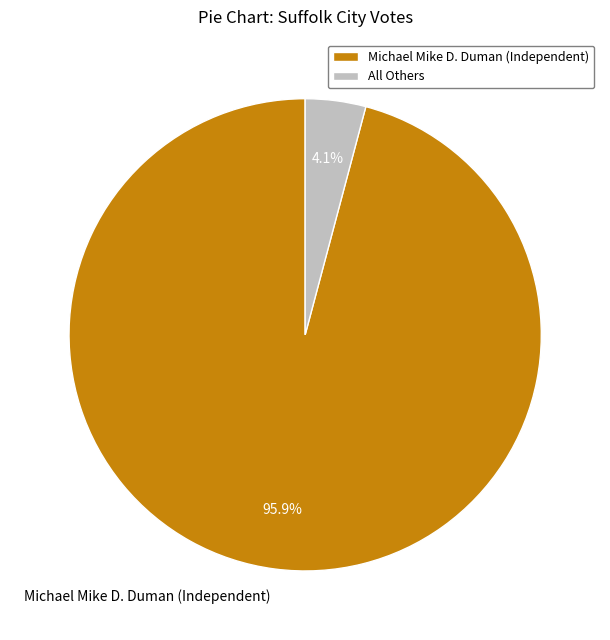

Which category accounts for the majority?

Michael Mike D. Duman (Independent)